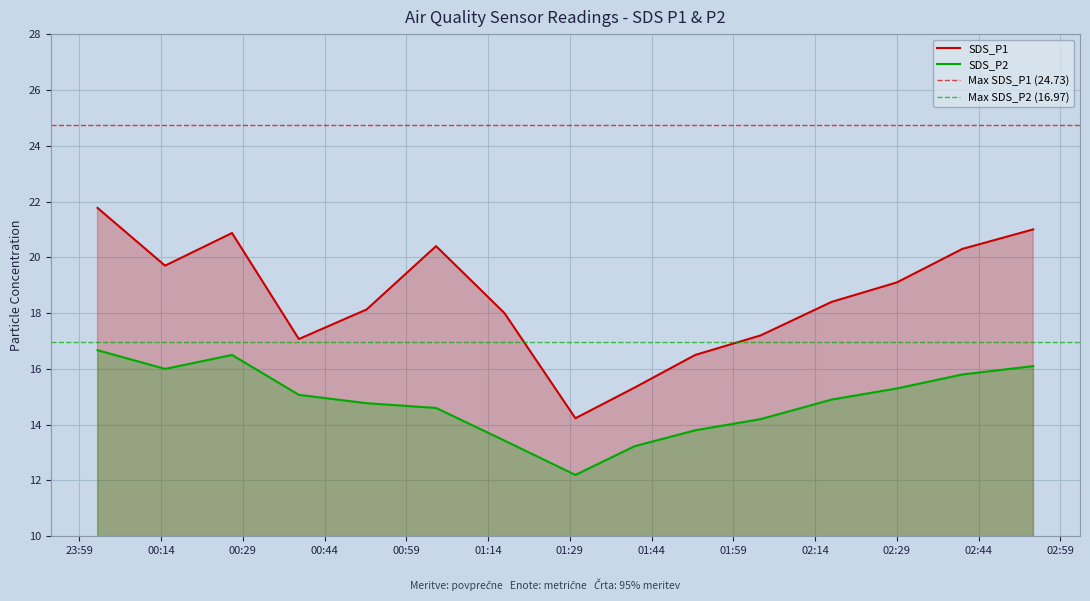

What is the minimum value for SDS_P1?

14.2